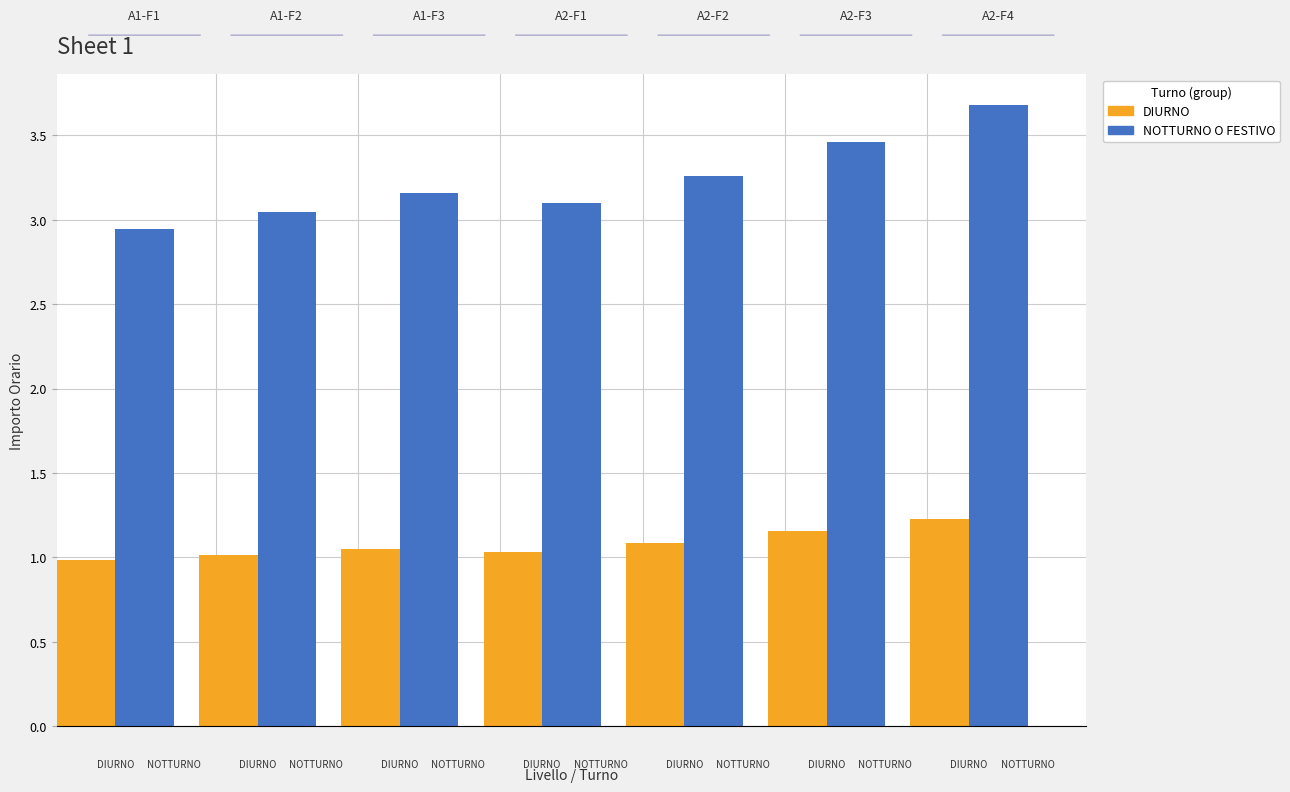

What is the value of the NOTTURNO O FESTIVO bar at the 4th from the left?

3.1